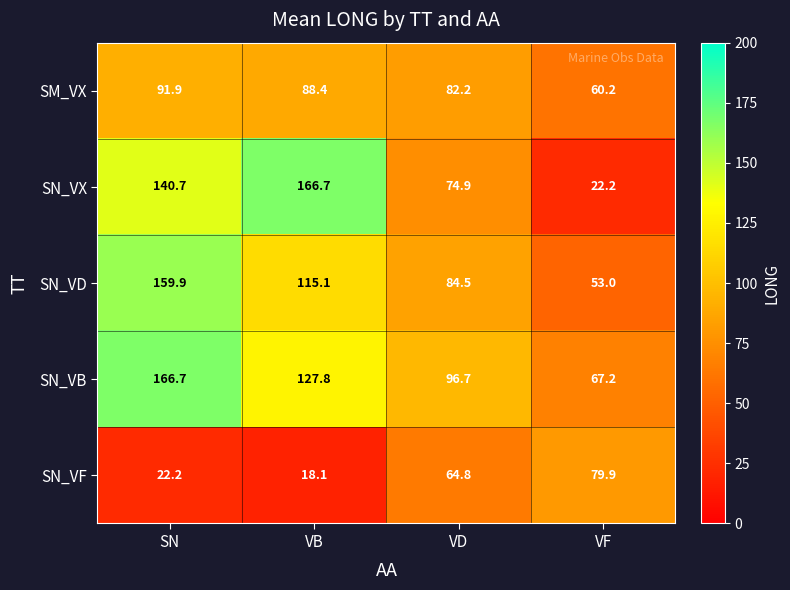

What is the minimum value shown in the chart?

18.1